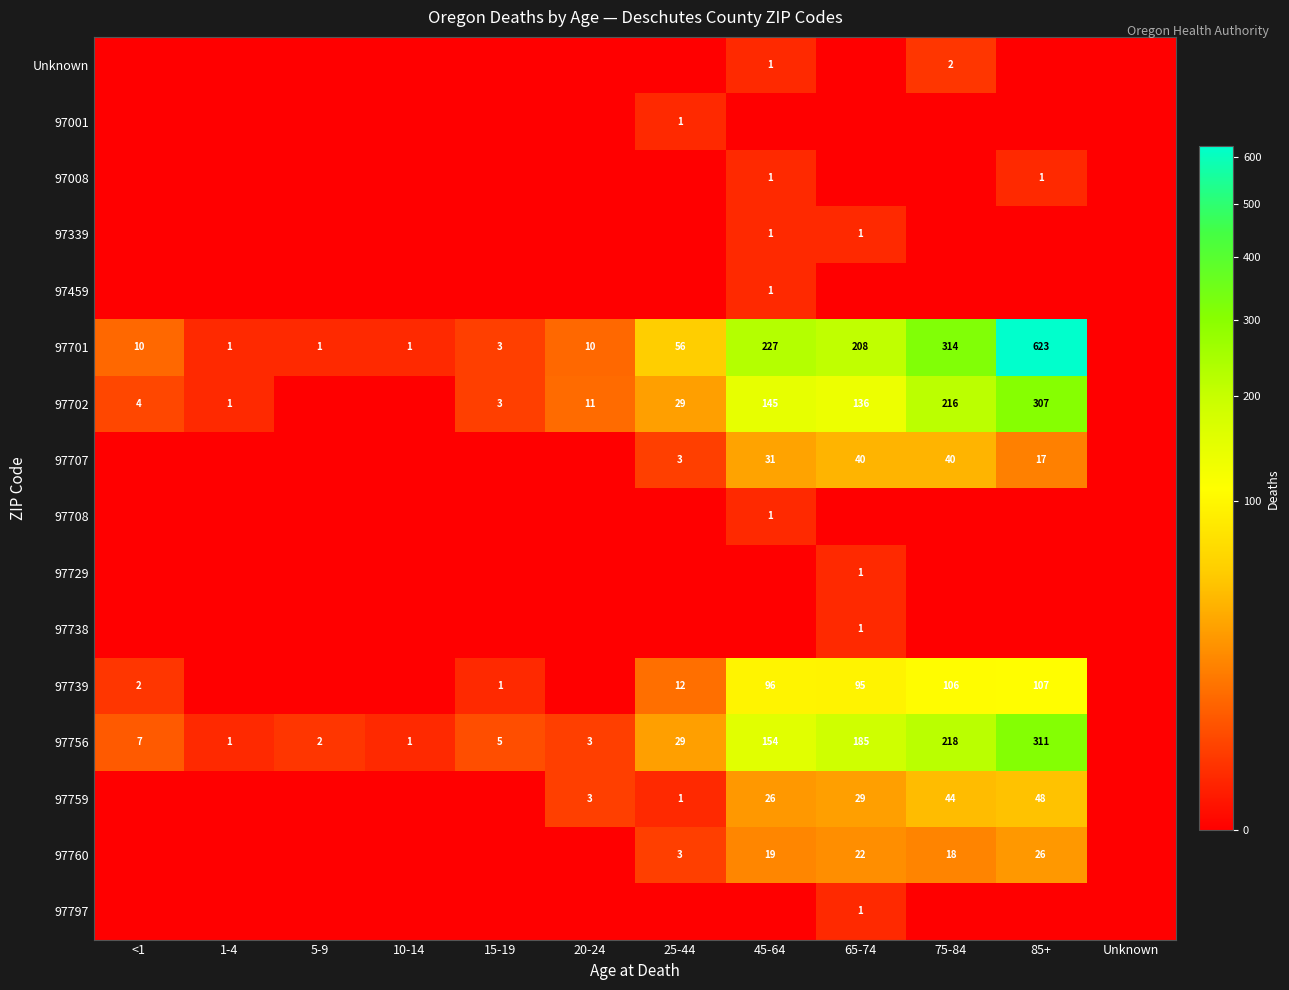

What is the difference between the 97756 values at 15-19 and 5-9?

3